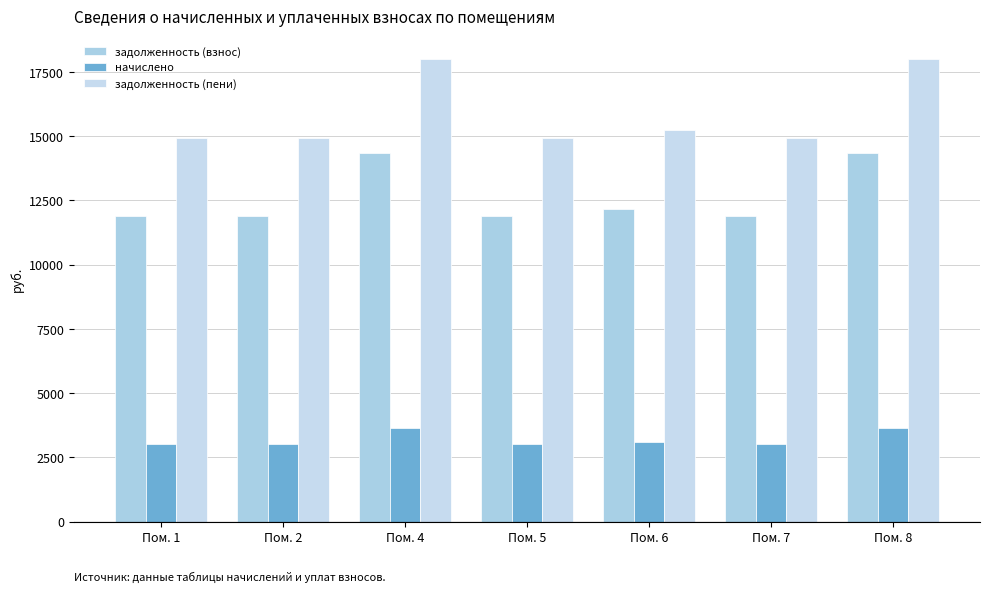

Does the chart contain any negative values?

No